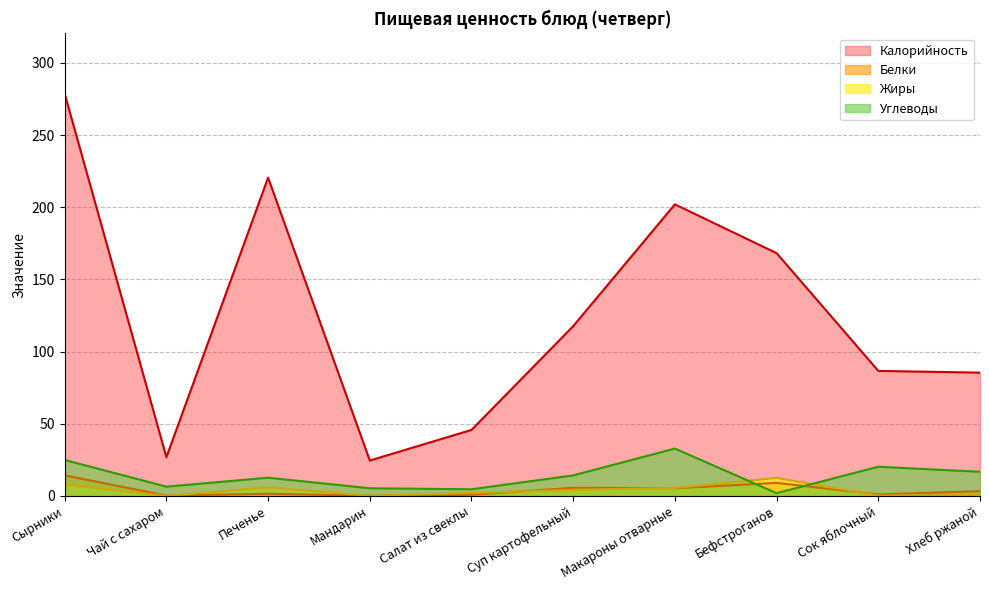

In Калорийность, how many points are lower than both neighbors (excluding endpoints)?

2